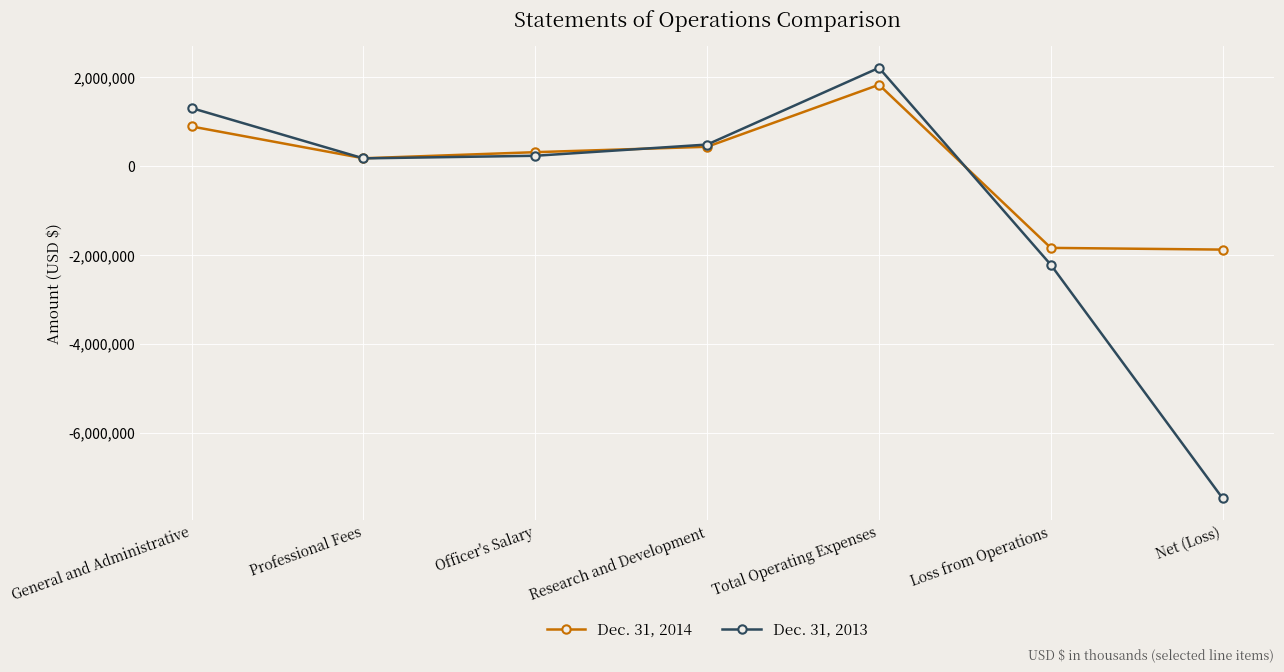

True or false: Dec. 31, 2013 has more than 2 points higher than both neighbors.

False